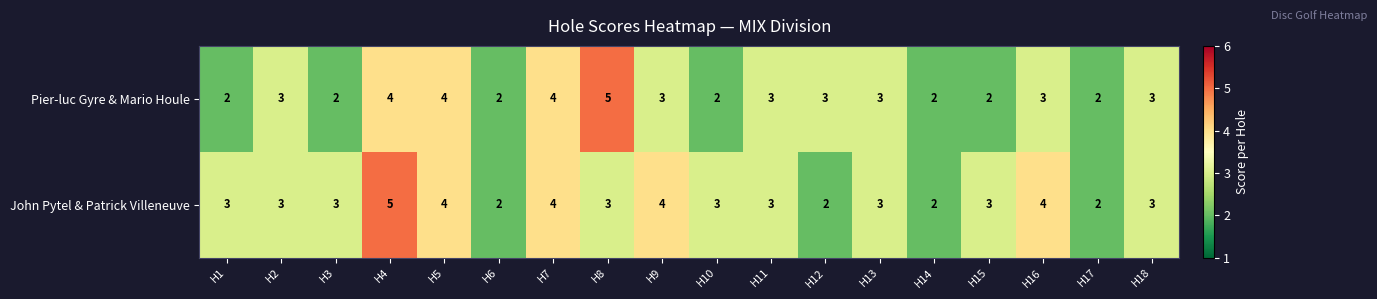

True or false: John Pytel & Patrick Villeneuve has a value of 3 at H1.

True